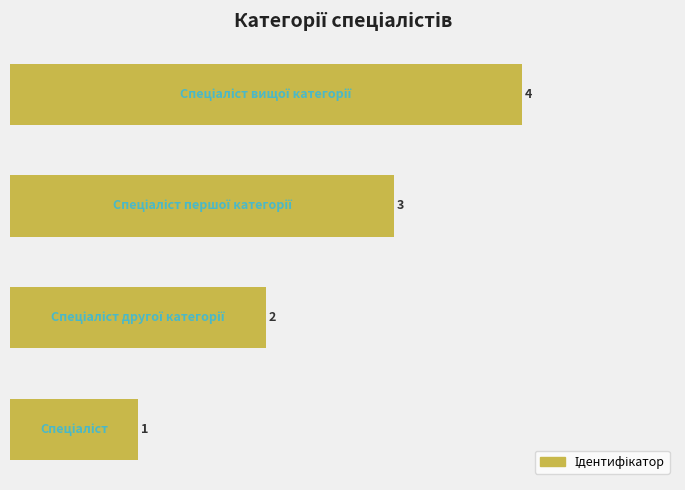

What is the smallest value displayed?

1